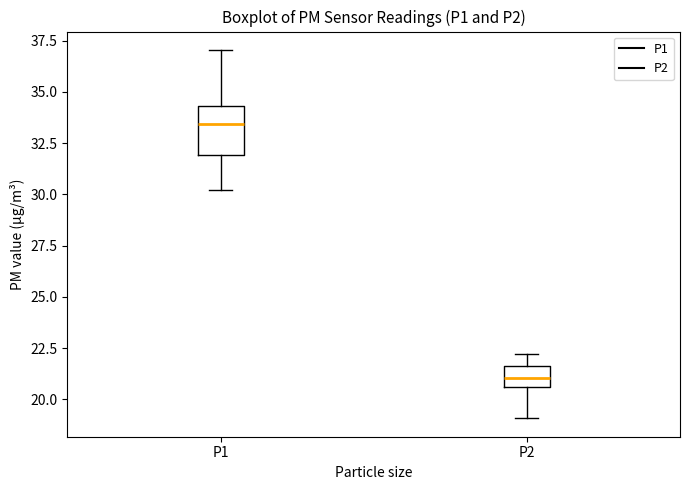

Reading left to right, read every box against the y-axis: the position of its median line, the range the box covers, and the ends of its whiskers. The values are not printed on the chart, so give them approximately, as read against the axis.

P1: median 33.5, box 32.0 to 34.5, whiskers 30.0 to 37.0
P2: median 21.0, box 20.5 to 21.5, whiskers 19.0 to 22.0